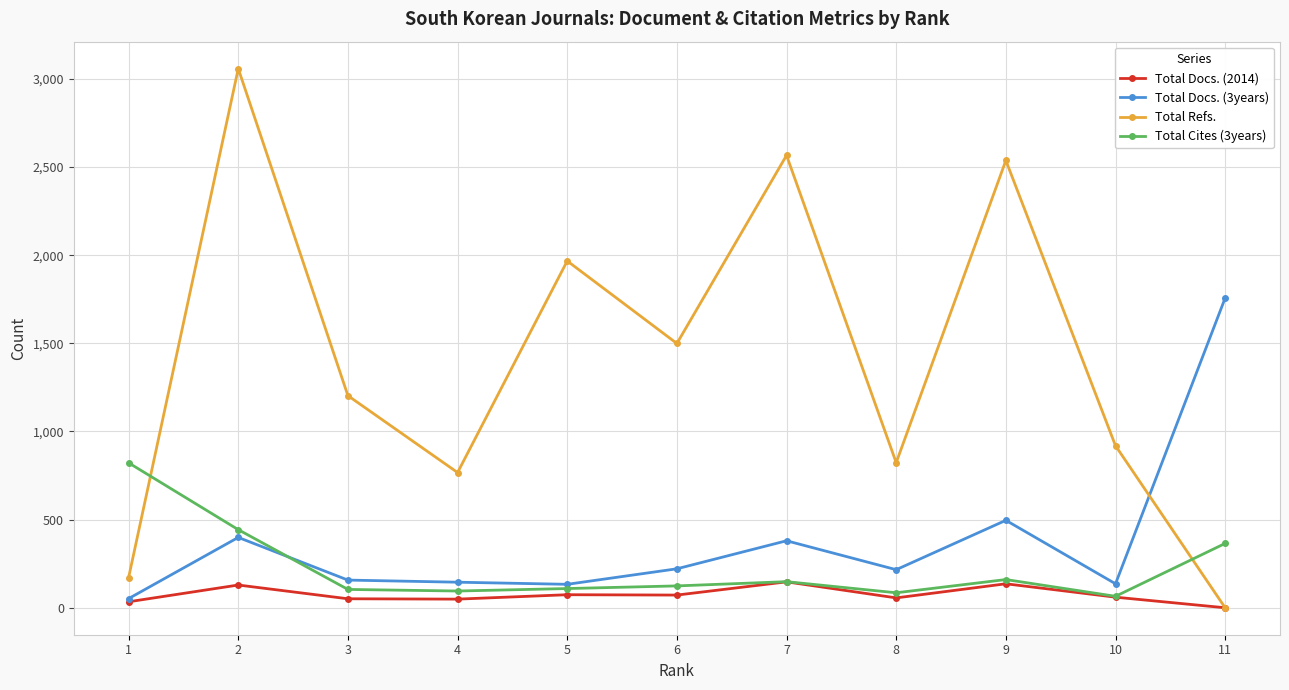

True or false: Total Docs. (3years) has more than 1 interior local peaks.

True